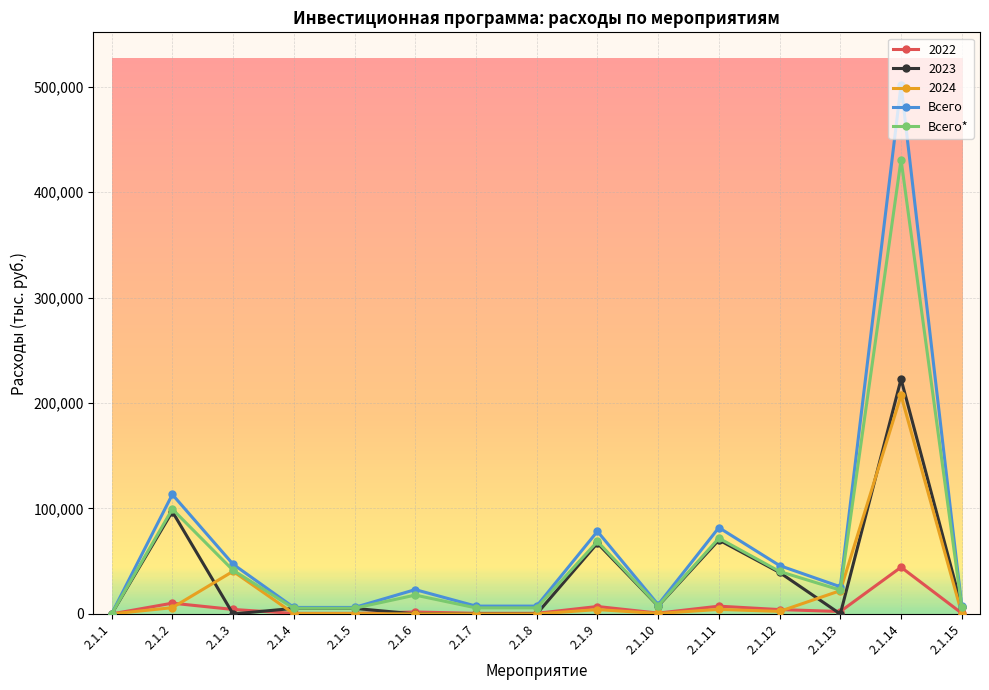

Which category has the highest value across all series?

2.1.14